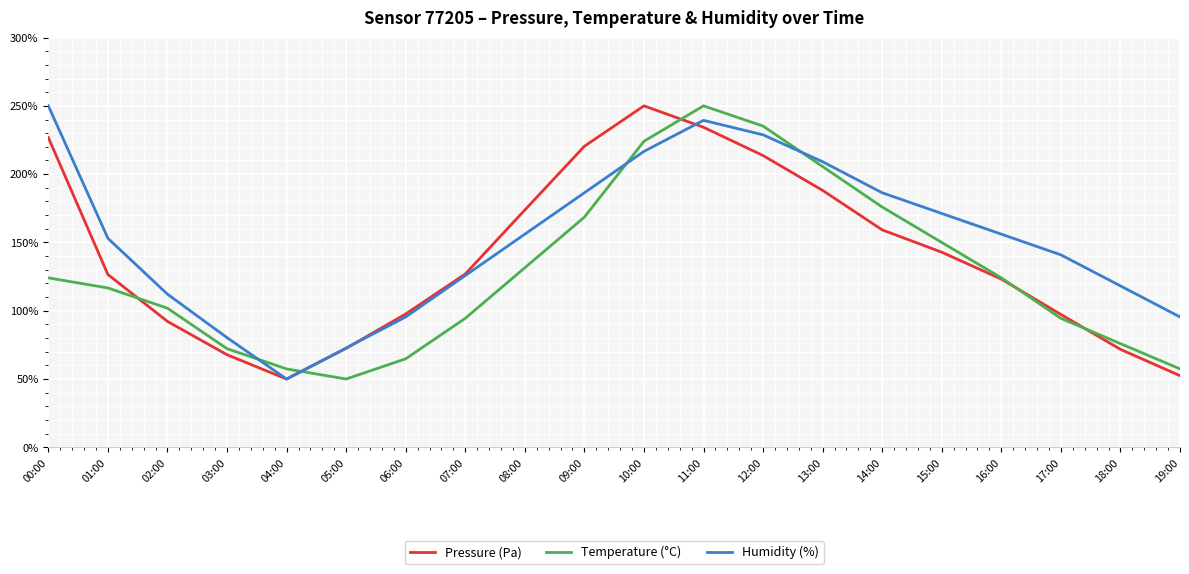

Which series changed the most between 08:00 and 19:00?

Pressure (Pa)